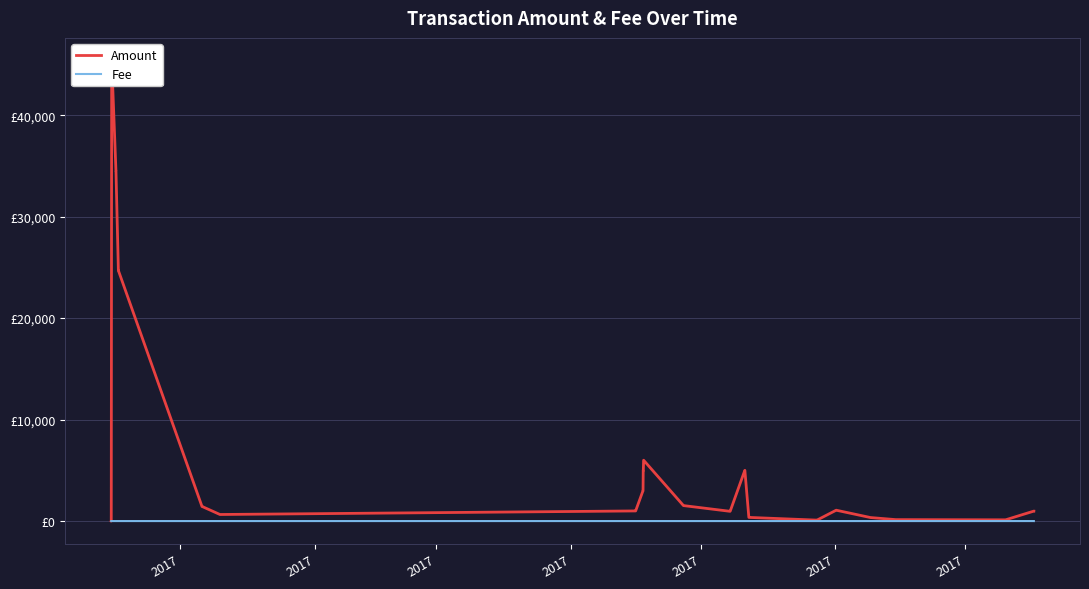

True or false: Amount and Fee cross at least once.

False